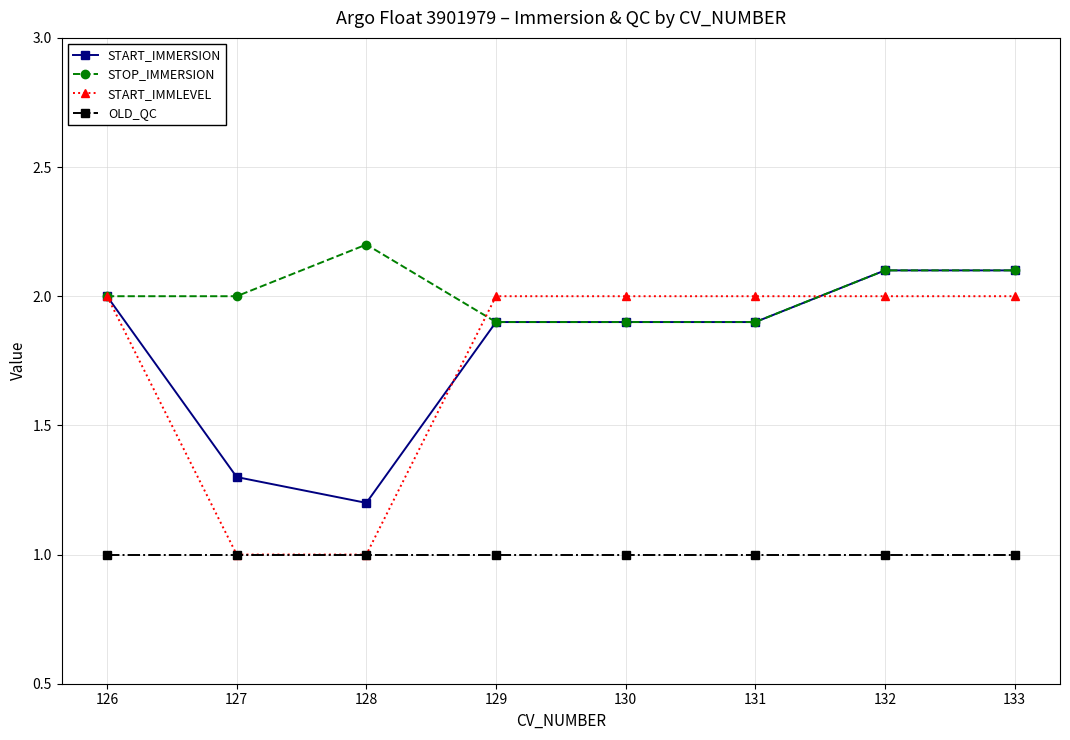

What are all the series names shown in the legend?

START_IMMERSION, STOP_IMMERSION, START_IMMLEVEL, OLD_QC